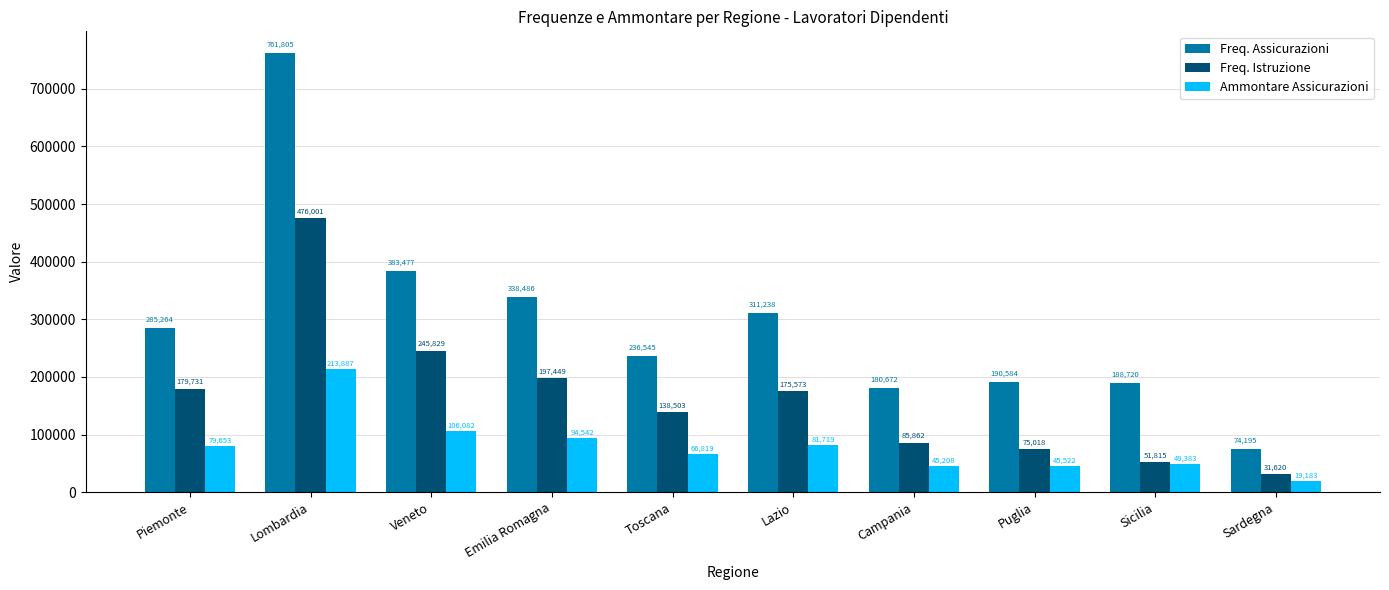

Is the value of Ammontare Assicurazioni at Toscana greater than the value of Freq. Istruzione at Campania?

No